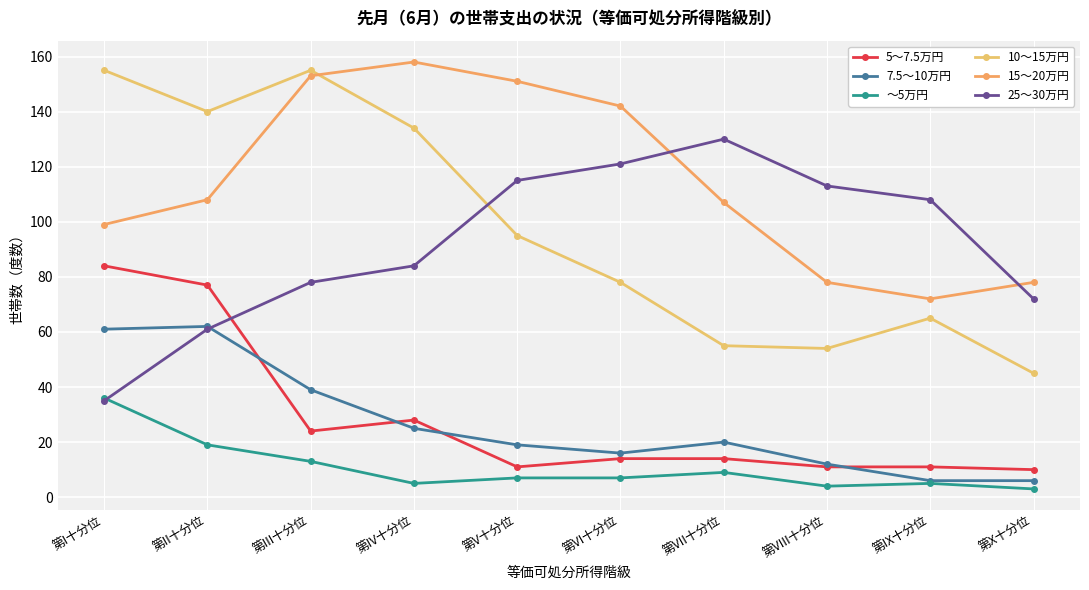

At which label does 7.5～10万円 first exceed 20?

第I十分位